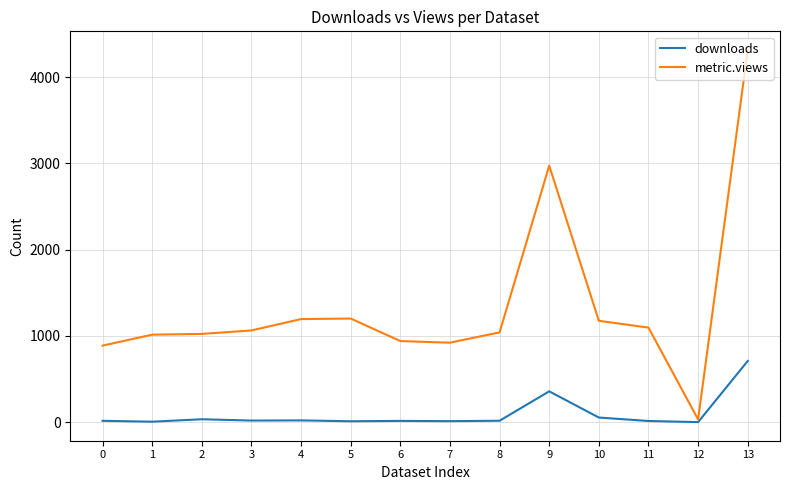

Which series changed the most between 0 and 1?

metric.views